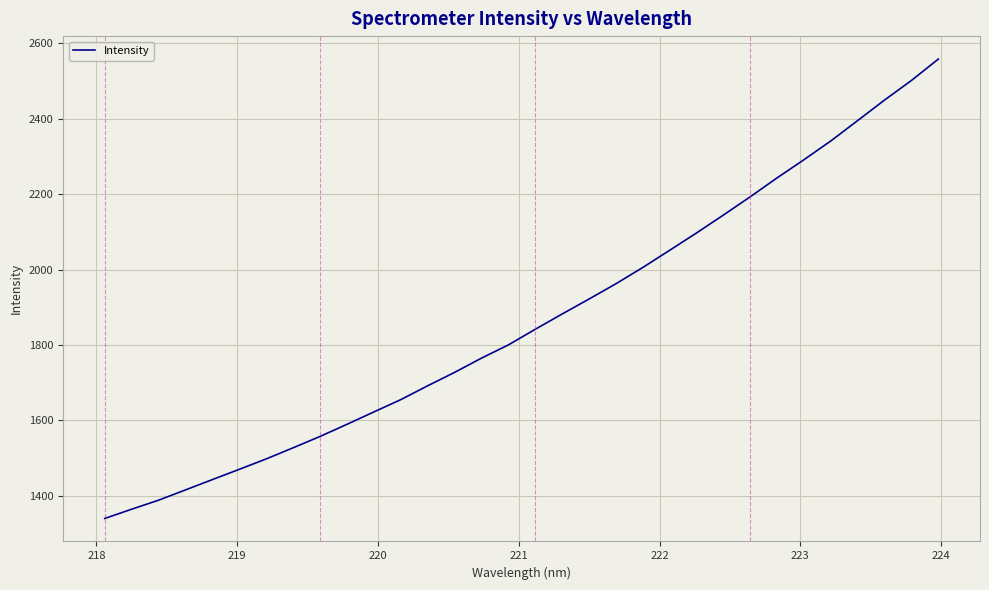

How many categories are shown in the chart?

32